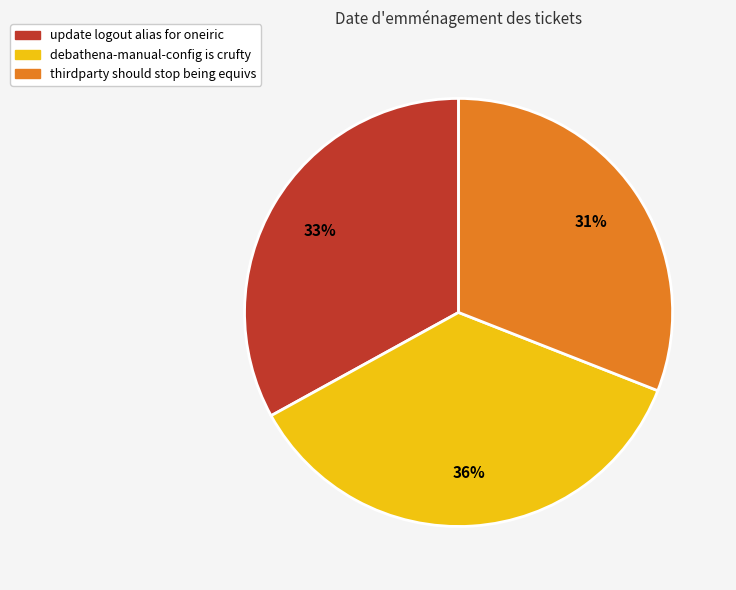

Is update logout alias for oneiric the majority of the pie?

No